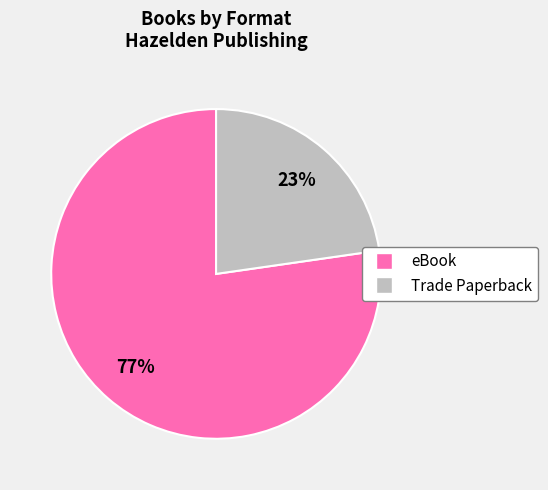

Which category has the biggest portion of the pie?

eBook